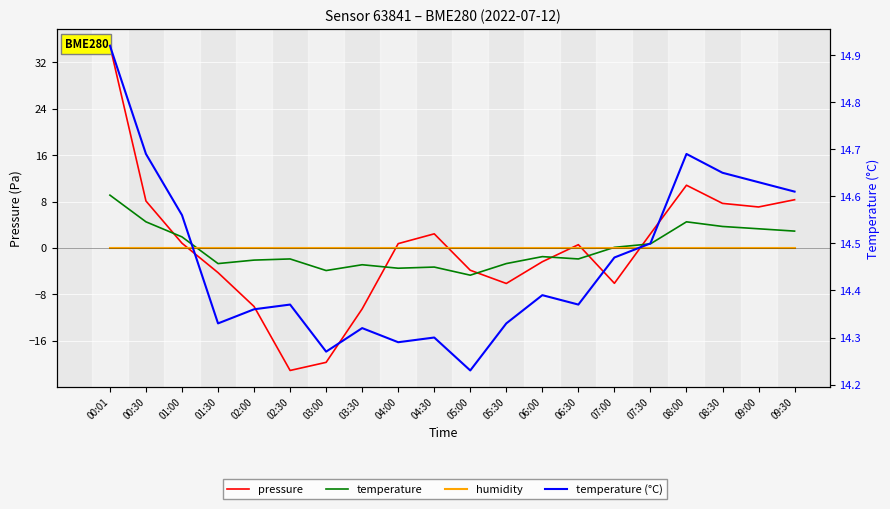

What is the average value of the temperature (°C) series?

14.5